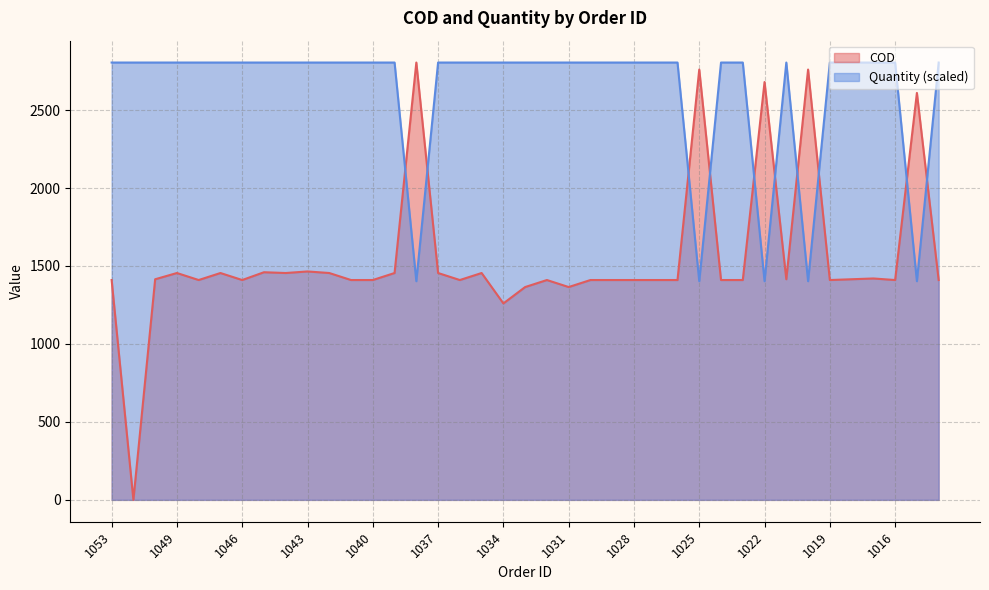

List the series in order of their peak value, lowest first.

COD, Quantity